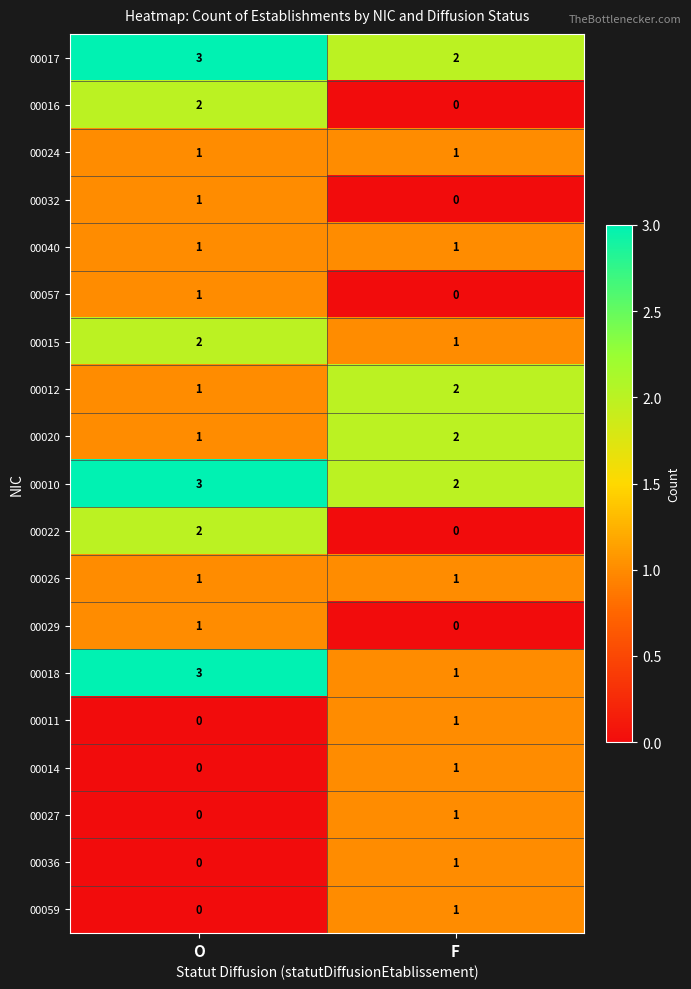

What is the sum of all 00012 values?

3